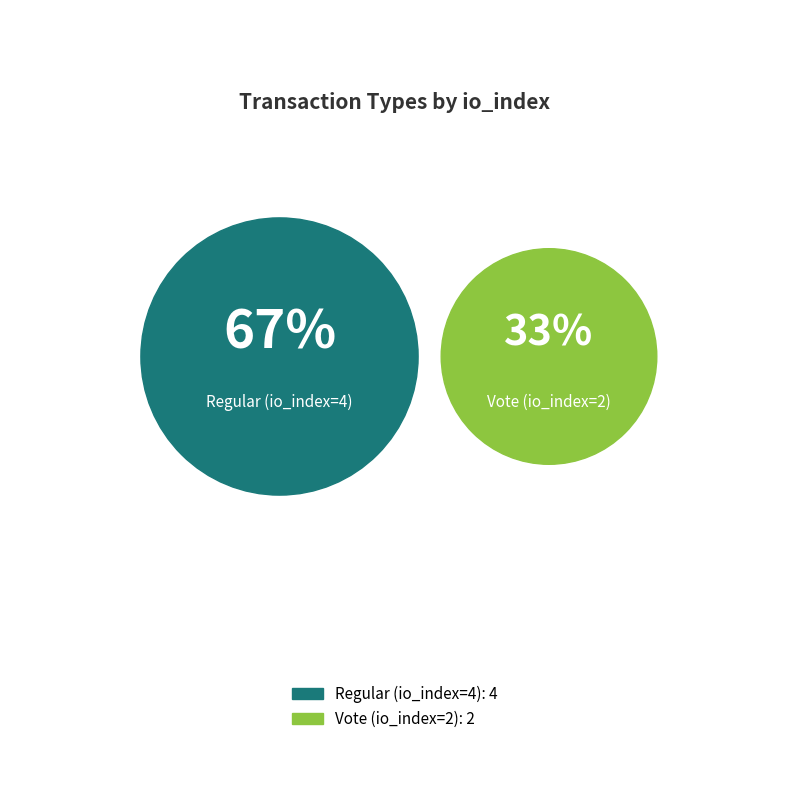

Rank the categories by value from lowest to highest.

Vote (io_index=2), Regular (io_index=4)